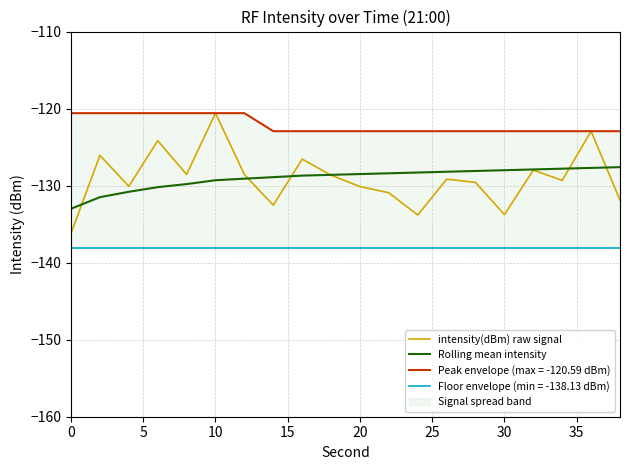

What is the highest value of the intensity(dBm) raw signal series?

-120.6